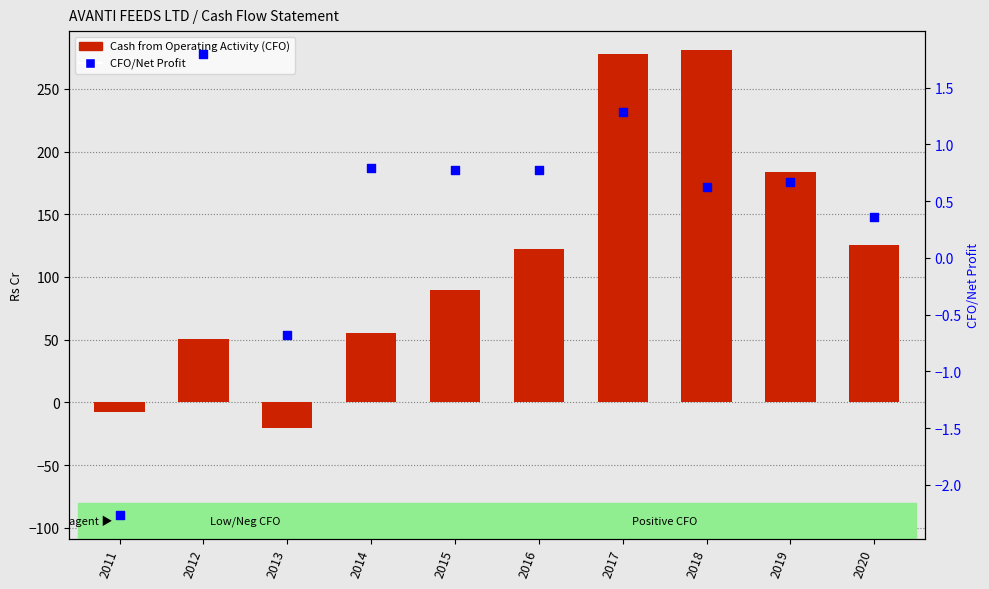

Which series has the largest total across all categories?

Cash from Operating Activity (CFO)